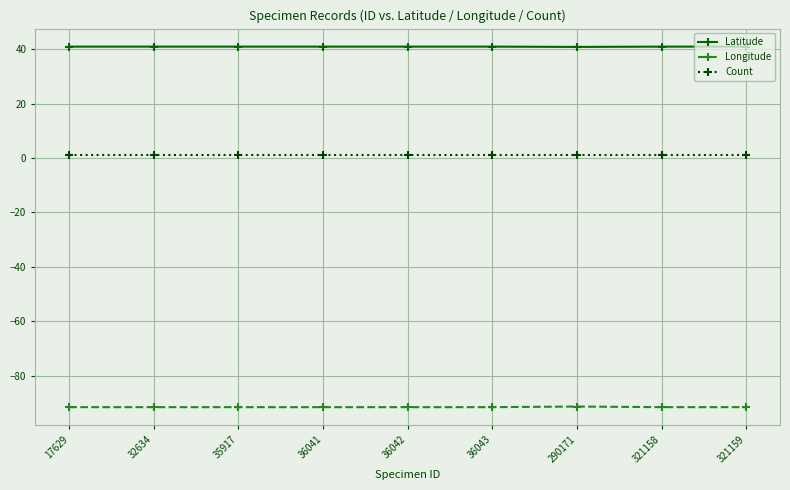

What is the sum of the Longitude values at 17629 and 32634?

-183.2